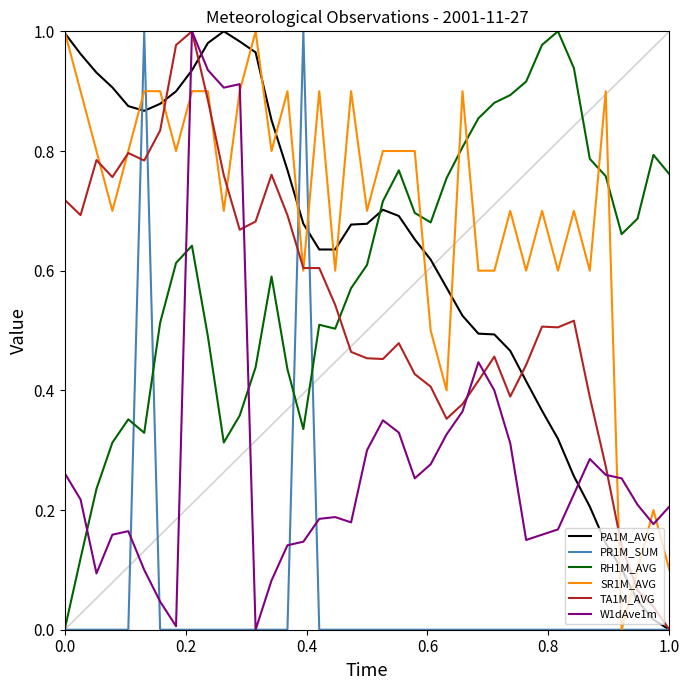

Which series has the largest total across all categories?

SR1M_AVG